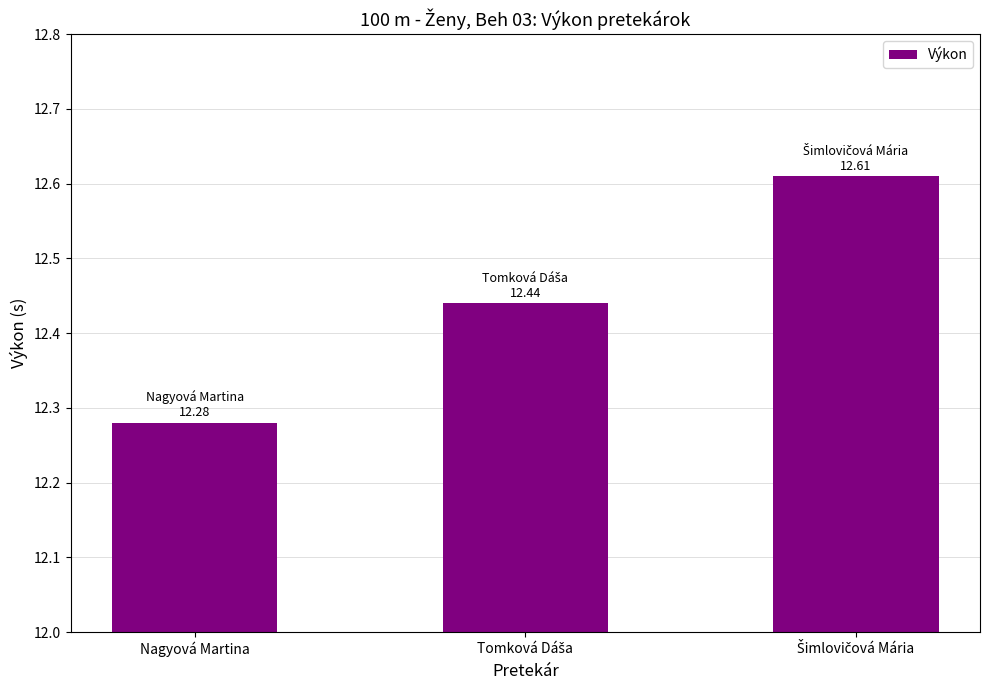

What is the difference between the maximum and minimum values?

0.3